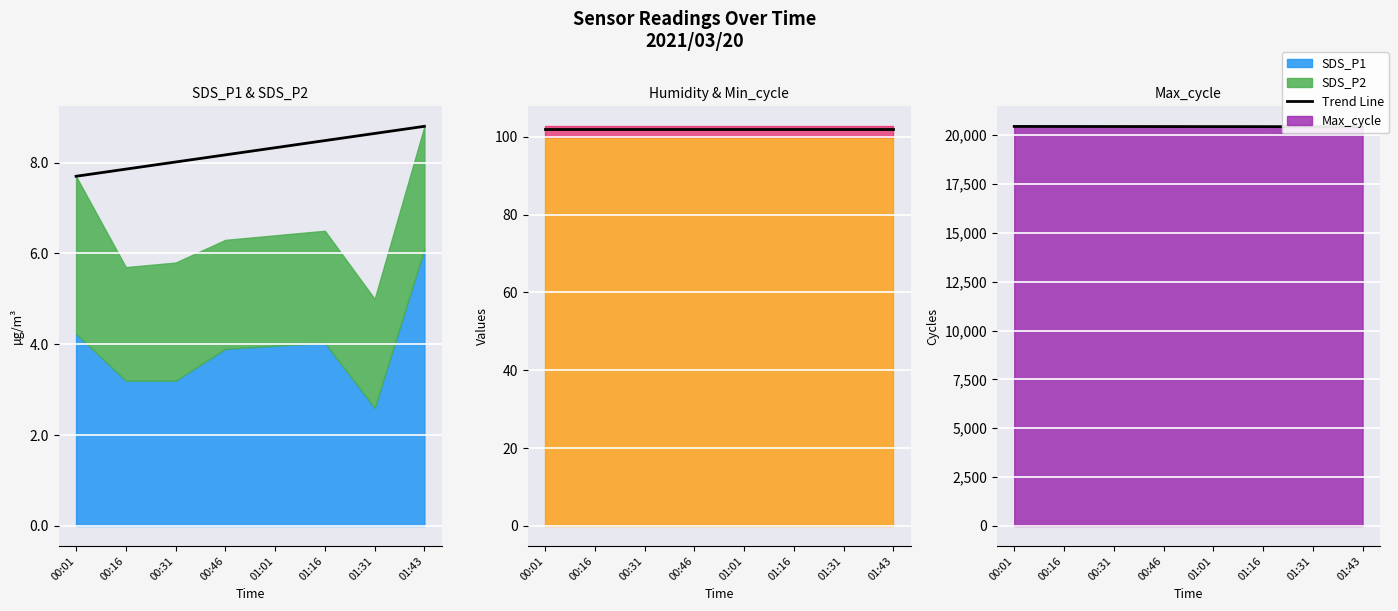

Is it true that the value at 01:01 is 20436?

True